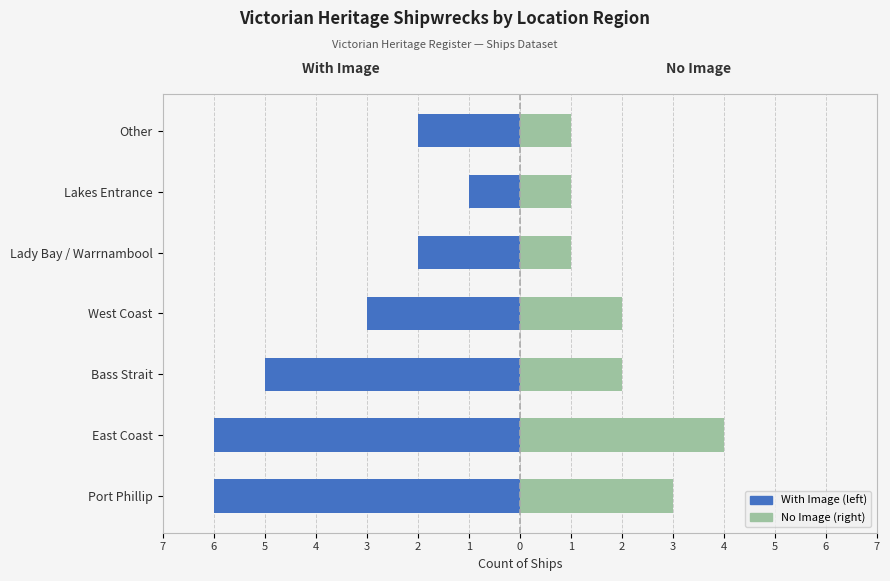

How many data points in Victorian Heritage Register (VHR) are less than -3?

3